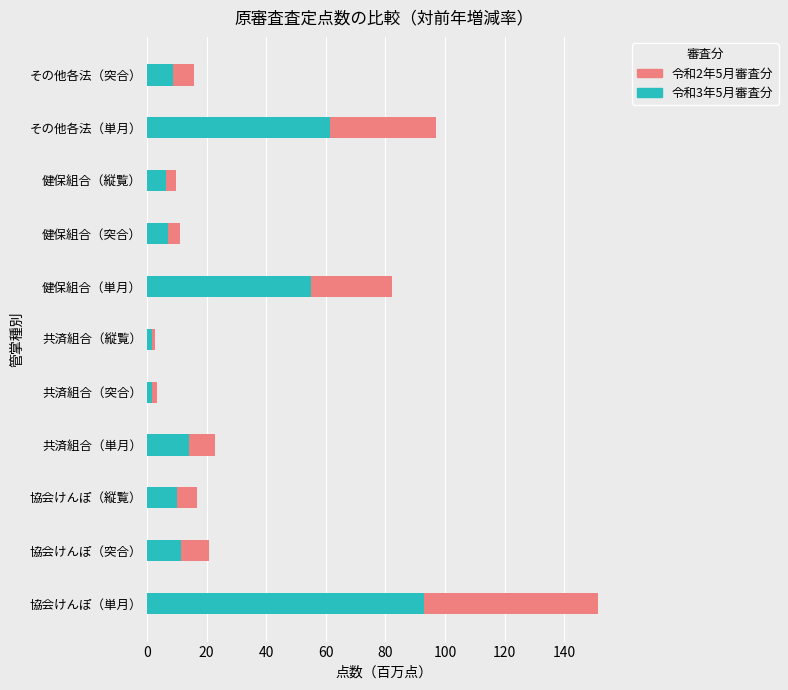

At which label does 令和3年5月審査分 reach its peak?

協会けんぽ（単月）